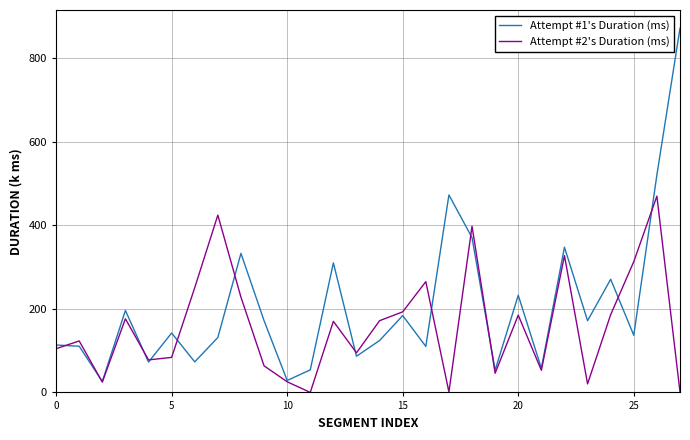

Which series has the largest total across all categories?

Attempt #1's Duration (ms)